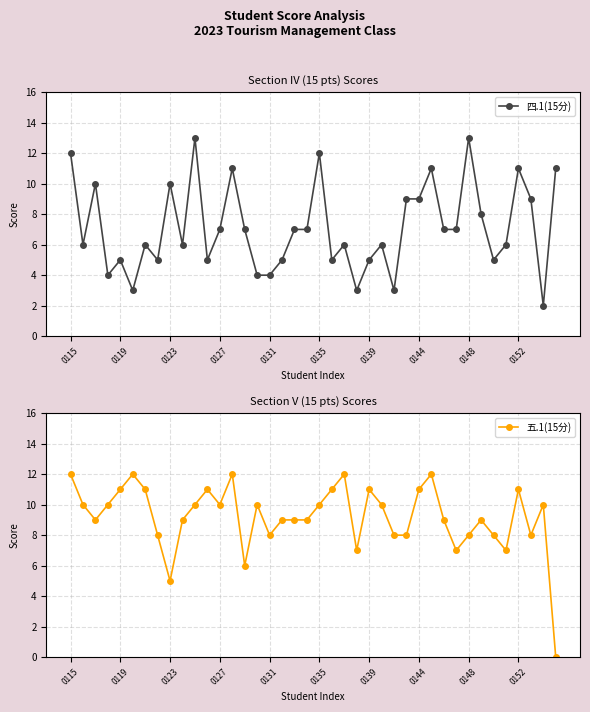

Which series ends up on top after the final intersection of 五.1(15分) and 四.1(15分)?

四.1(15分)